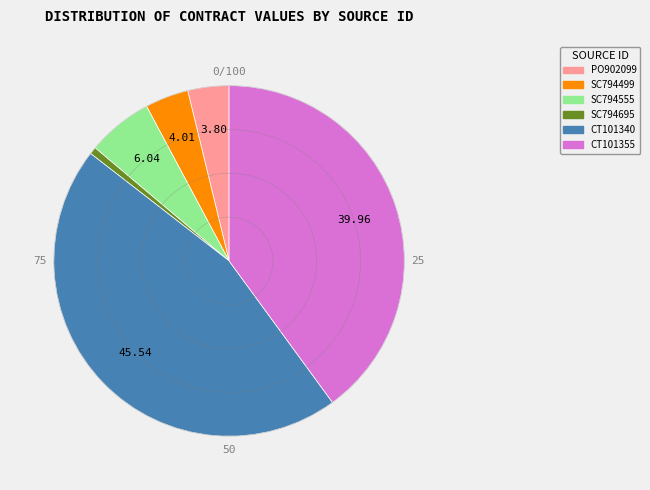

Is CT101355 the majority of the pie?

No